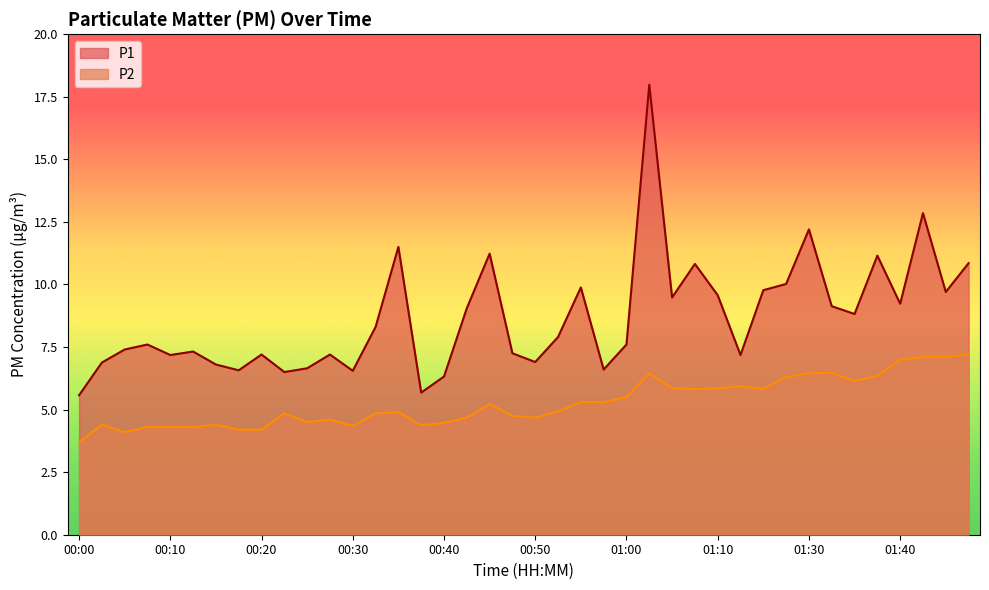

Rank the categories by P1 value from lowest to highest.

00:00, 00:37, 00:40, 00:23, 00:30, 00:18, 00:57, 00:25, 00:15, 00:03, 00:50, 00:10, 01:15, 00:20, 00:27, 00:47, 00:13, 00:05, 00:08, 01:00, 00:52, 00:32, 01:35, 00:42, 01:32, 01:40, 01:05, 01:10, 01:50, 01:18, 00:55, 01:27, 01:07, 01:53, 01:37, 00:45, 00:35, 01:30, 01:47, 01:02